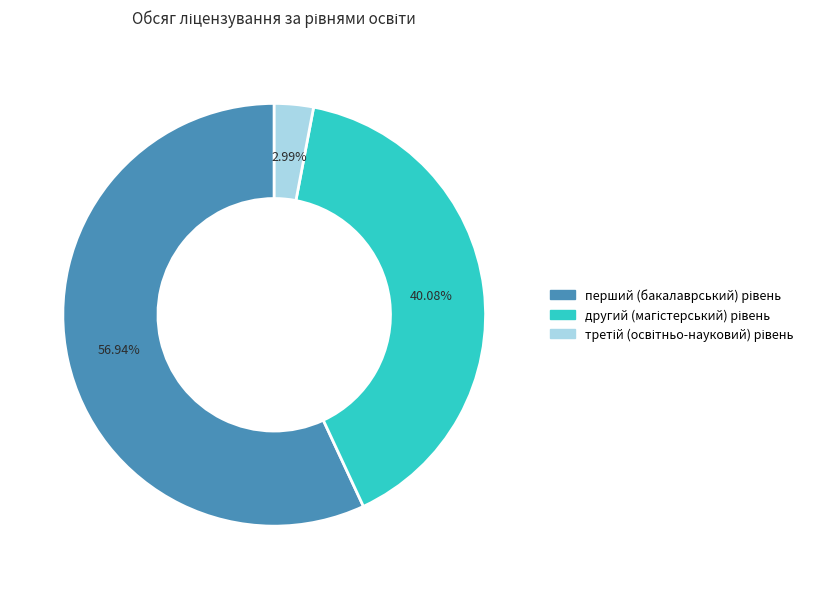

Between третій (освітньо-науковий) рівень and перший (бакалаврський) рівень, which is larger?

перший (бакалаврський) рівень